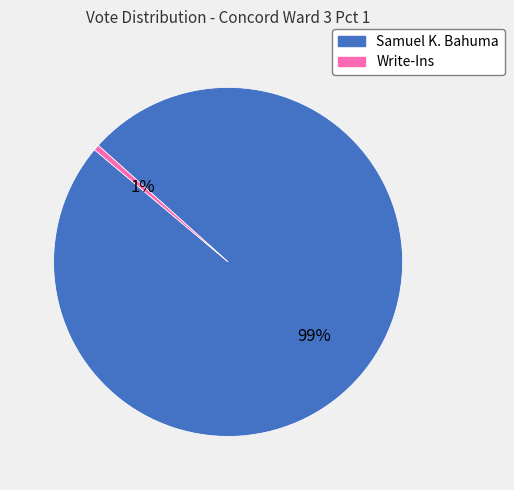

What is the majority slice?

Samuel K. Bahuma